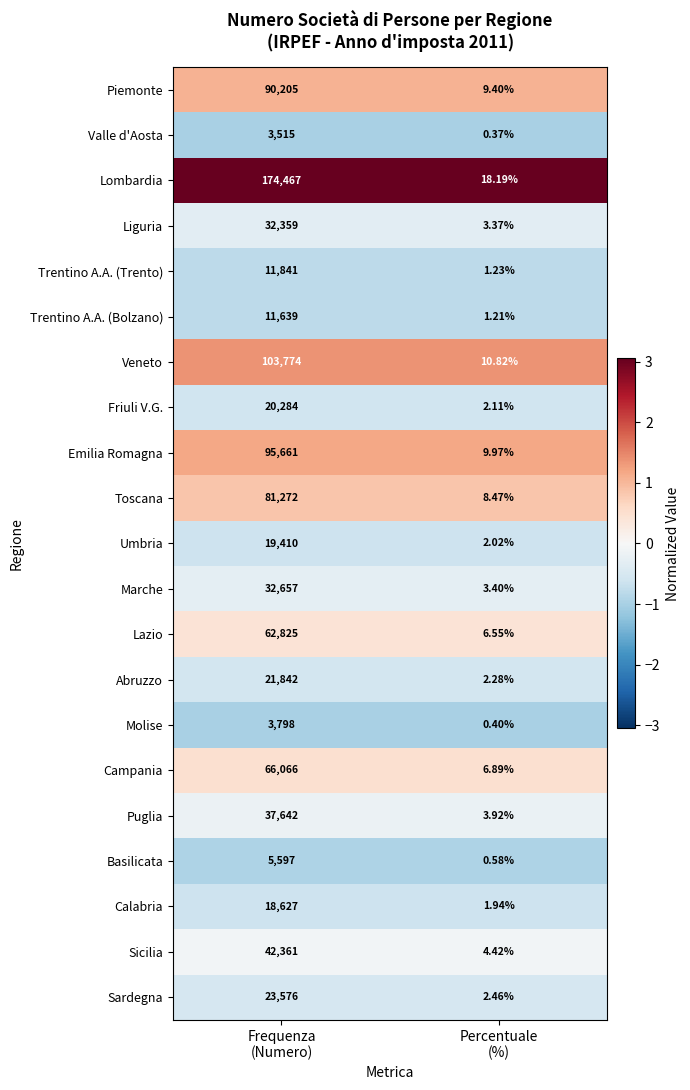

Which series has the largest range (max minus min)?

Lombardia